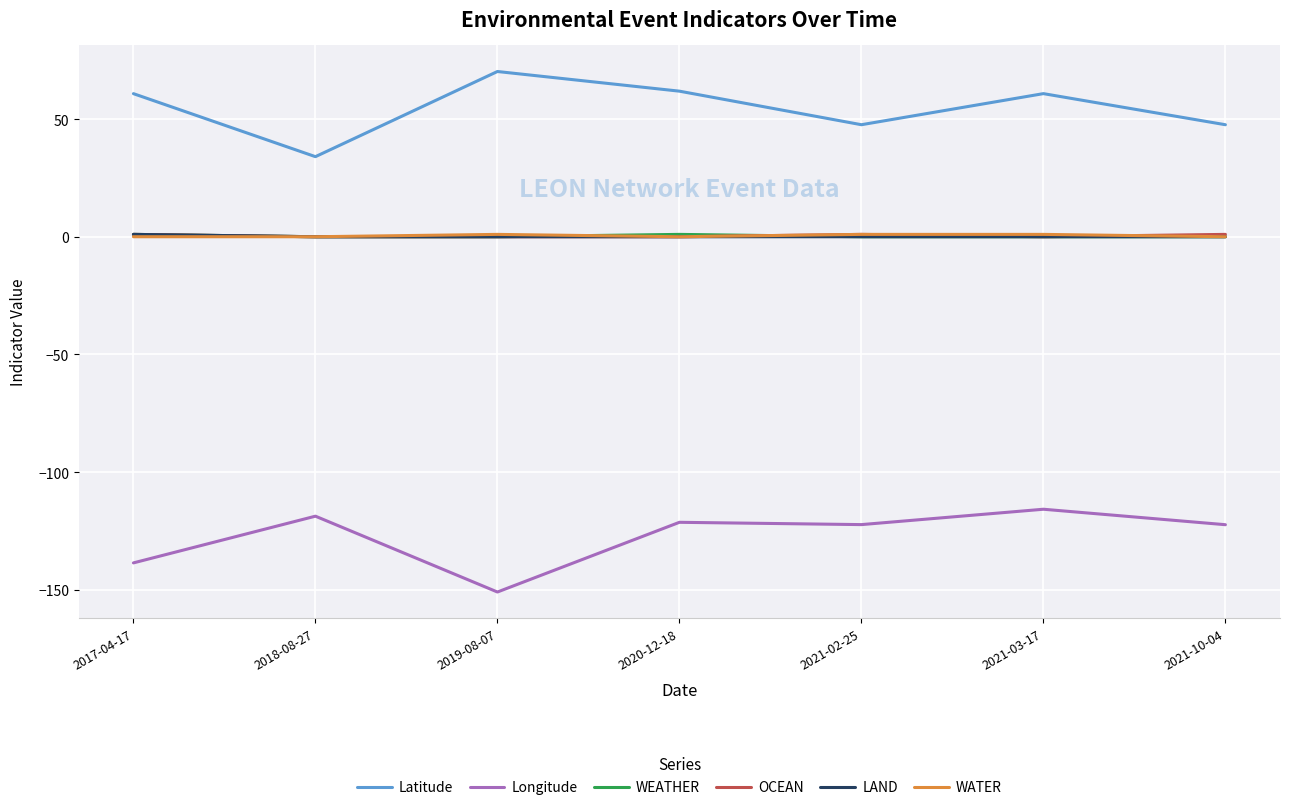

What are all the series names shown in the legend?

Latitude, Longitude, WEATHER, OCEAN, LAND, WATER